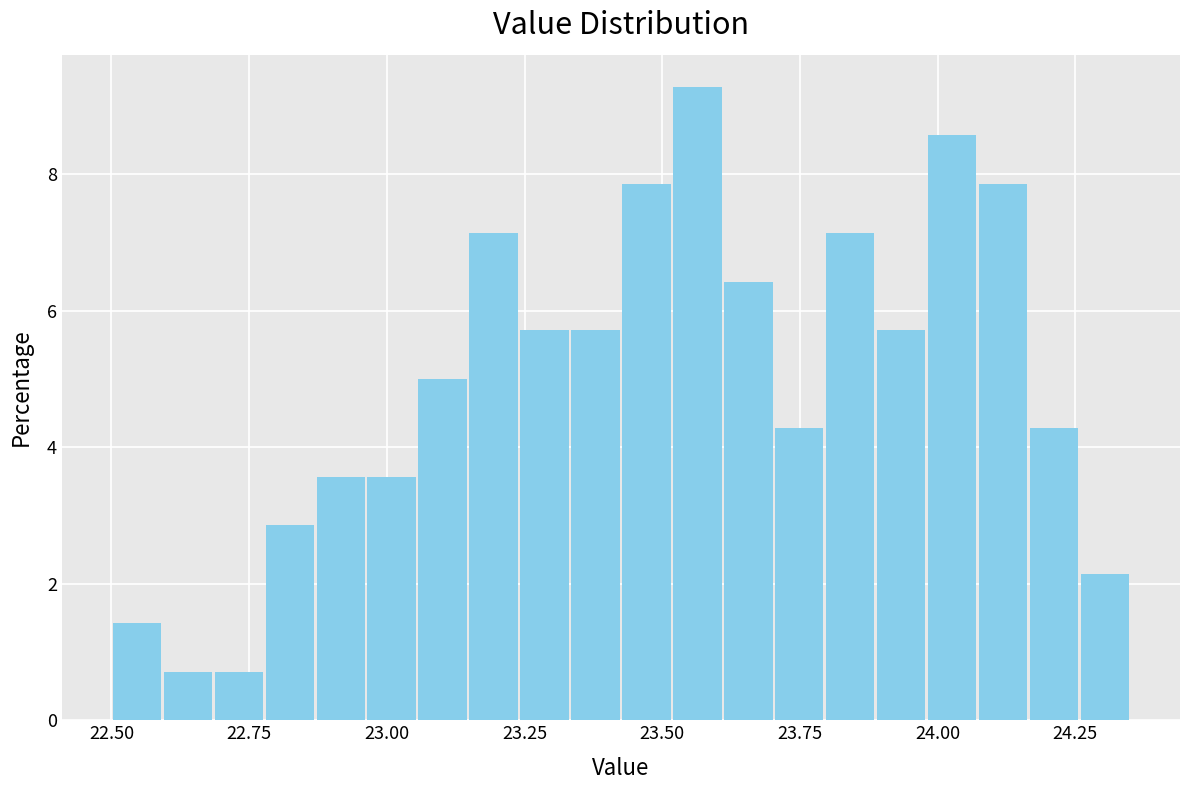

Read against the x-axis, roughly where is the centre of the tallest bar?

23.55